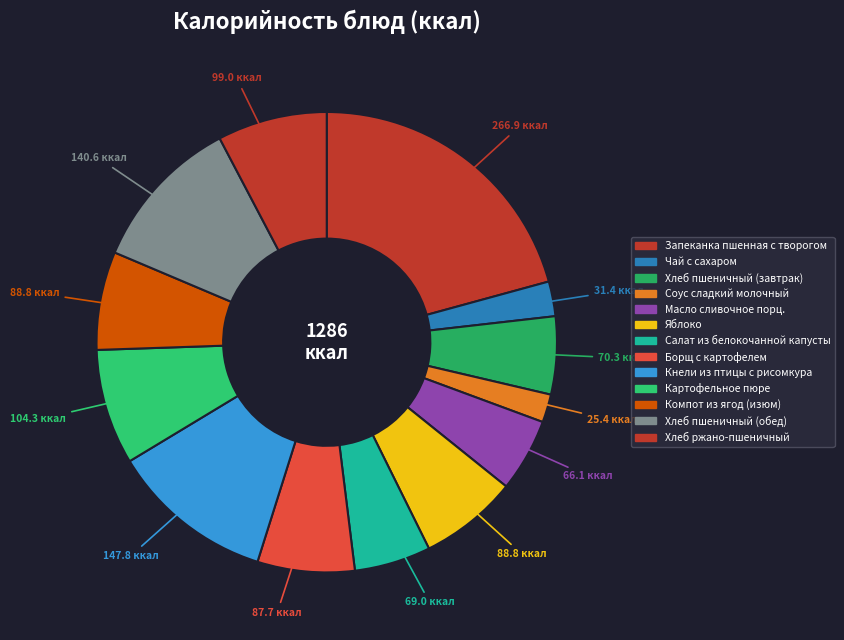

How many segments does this pie chart have?

13